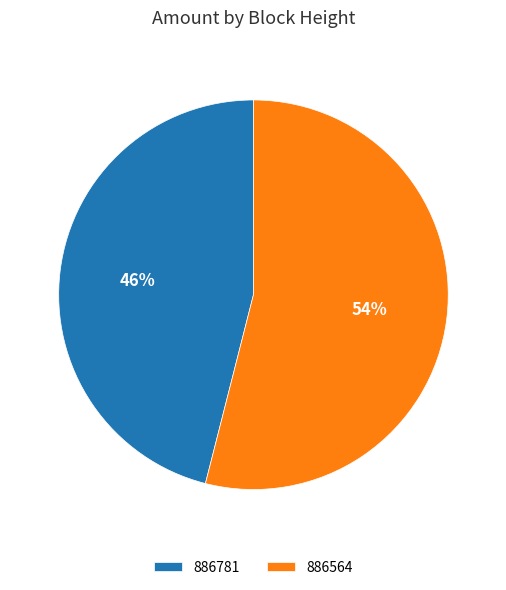

Do 886781 and 886564 together represent more than half of the pie?

Yes